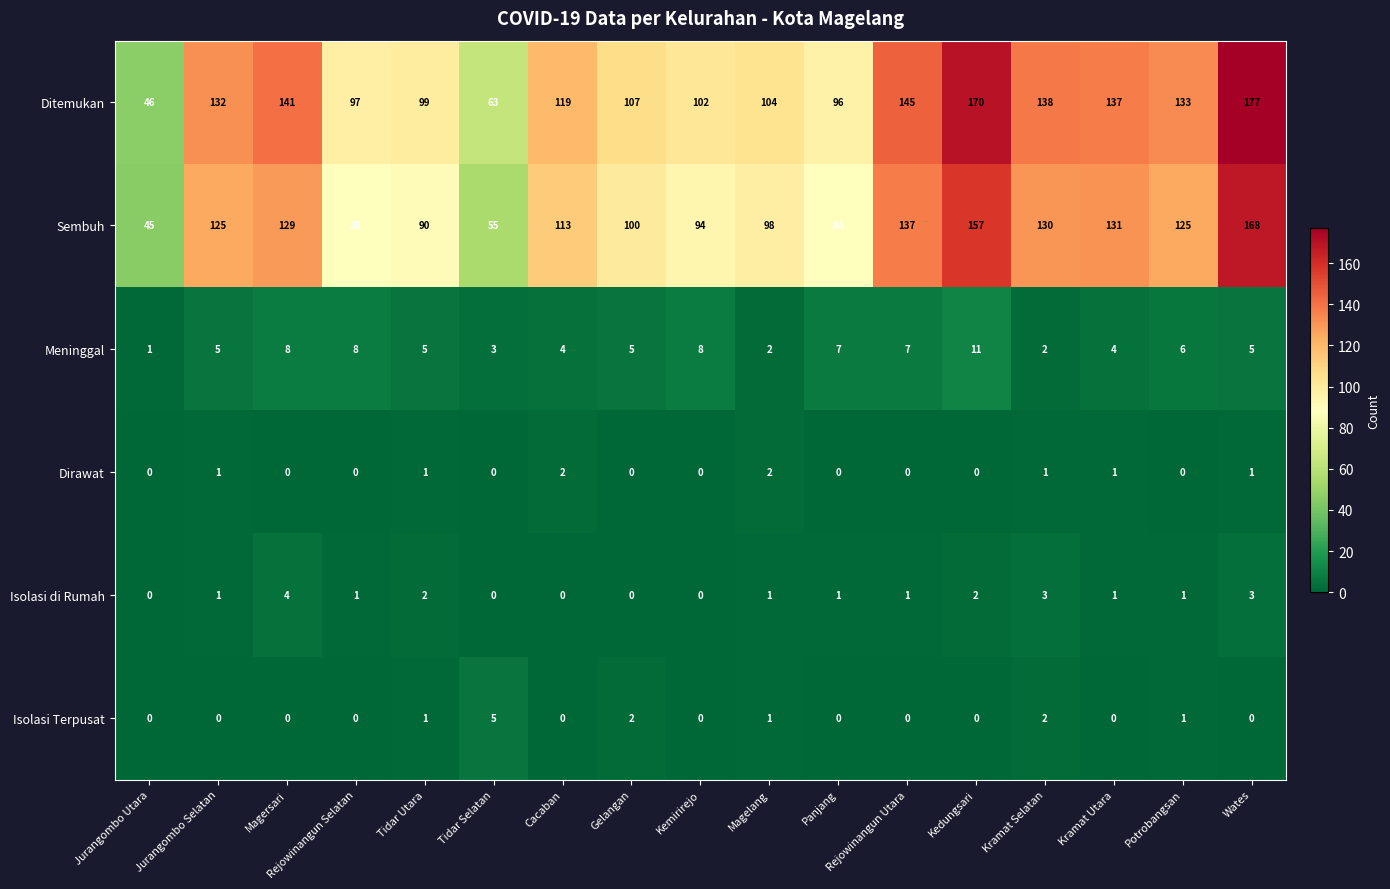

What is the difference between the highest and lowest values at Rejowinangun Utara?

145